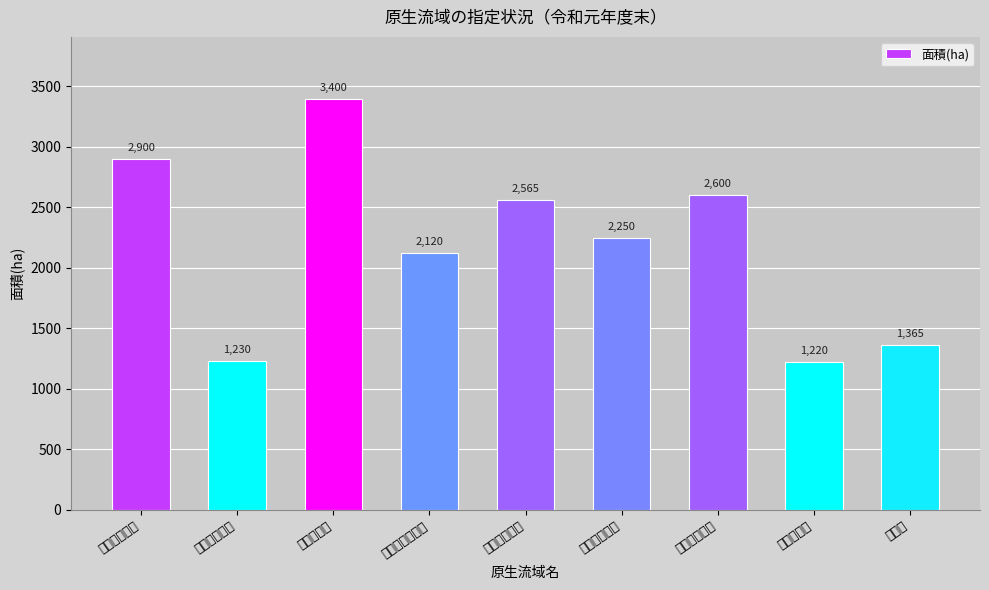

What is the value of the 4th bar from the left?

2120